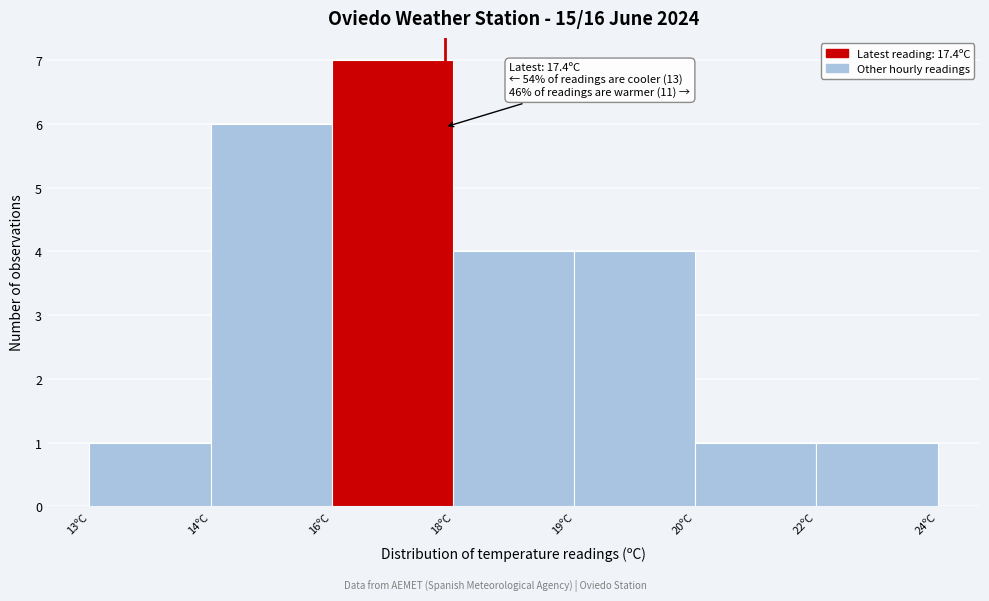

Reading left to right, transcribe all the data shown in this chart.

1	6	7	4	4	1	1